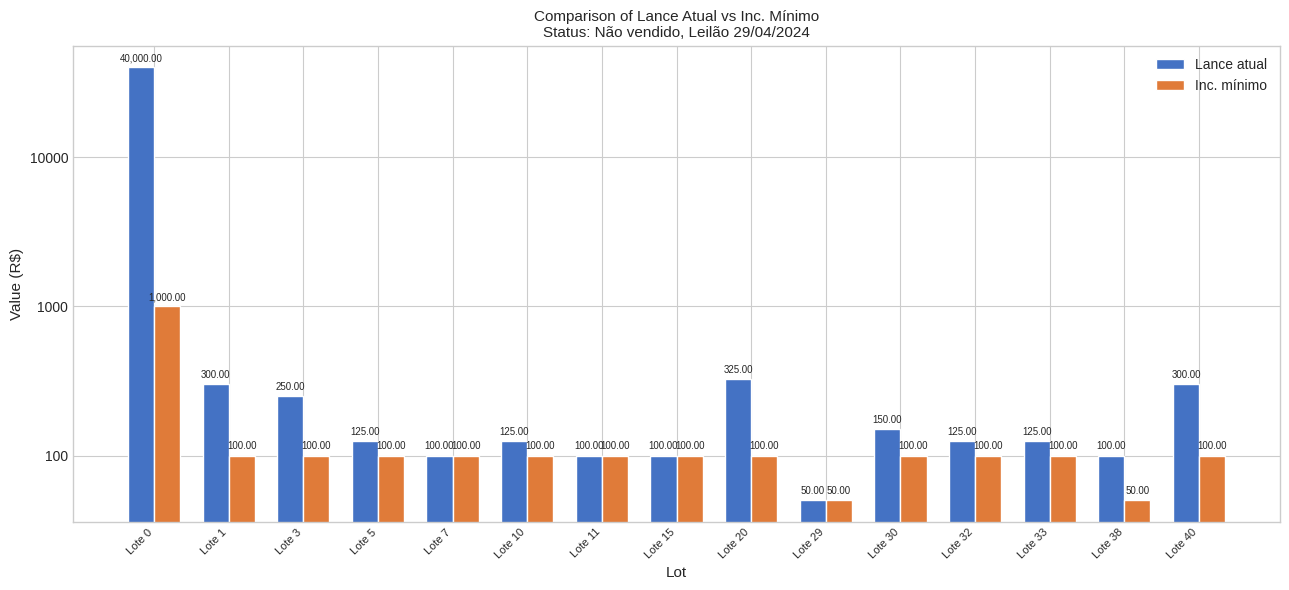

The value of Lance atual at Lote 1 is 300. True or false?

True